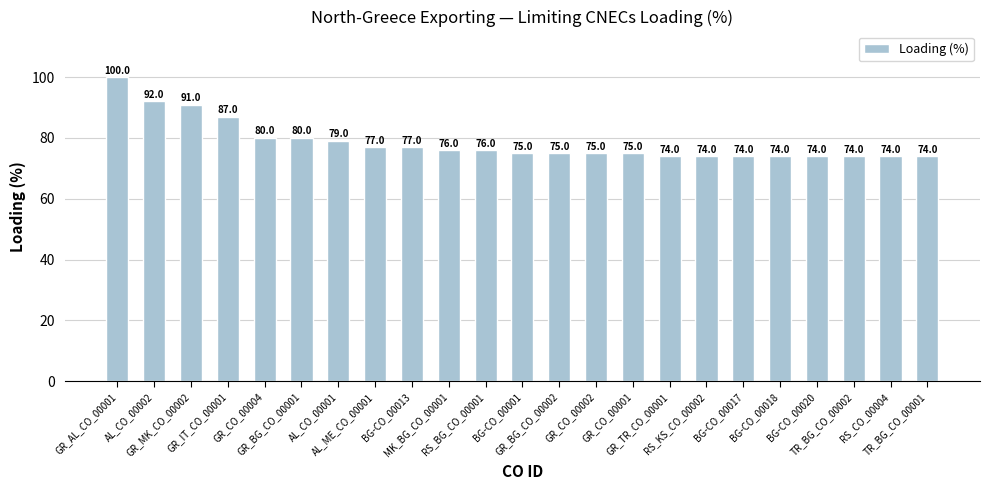

What is the value of the 20th bar from the left?

74